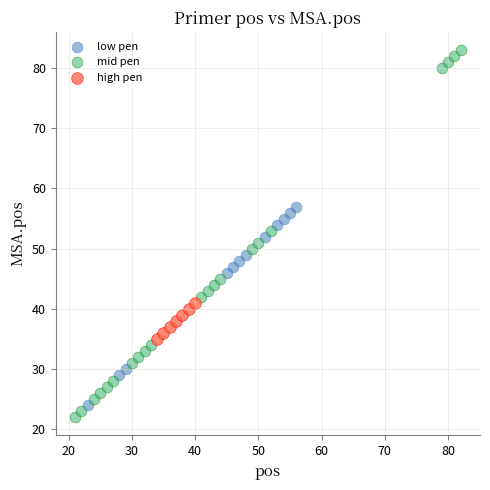

Which series has the widest spread of Y values?

mid pen